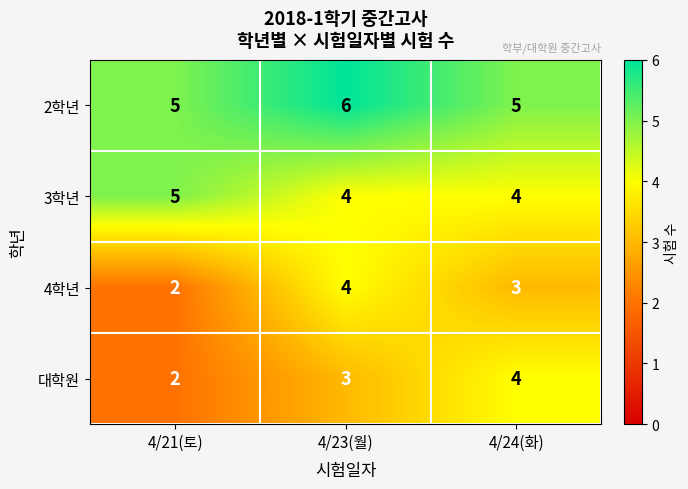

What is the average value of the 4학년 series?

3